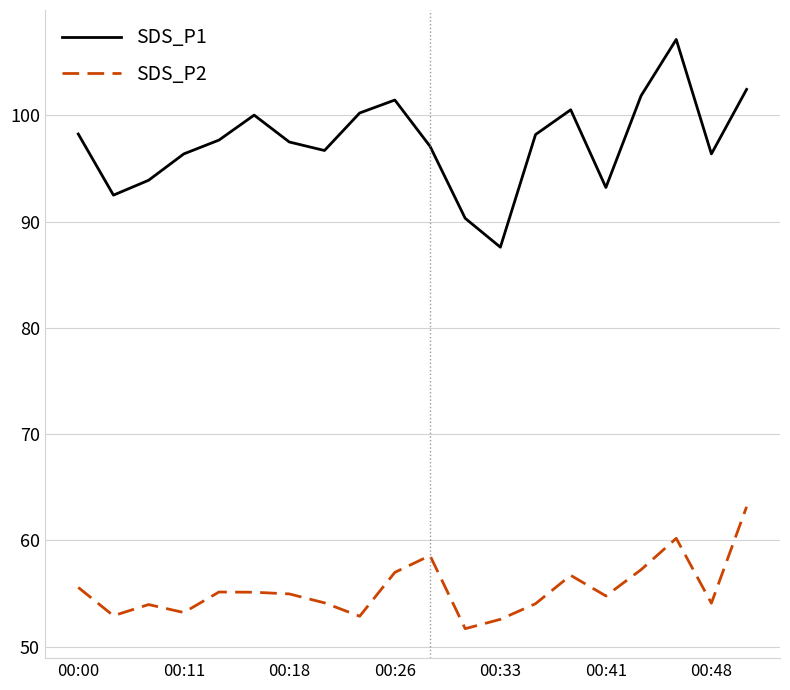

True or false: SDS_P1 and SDS_P2 intersect in this chart.

False